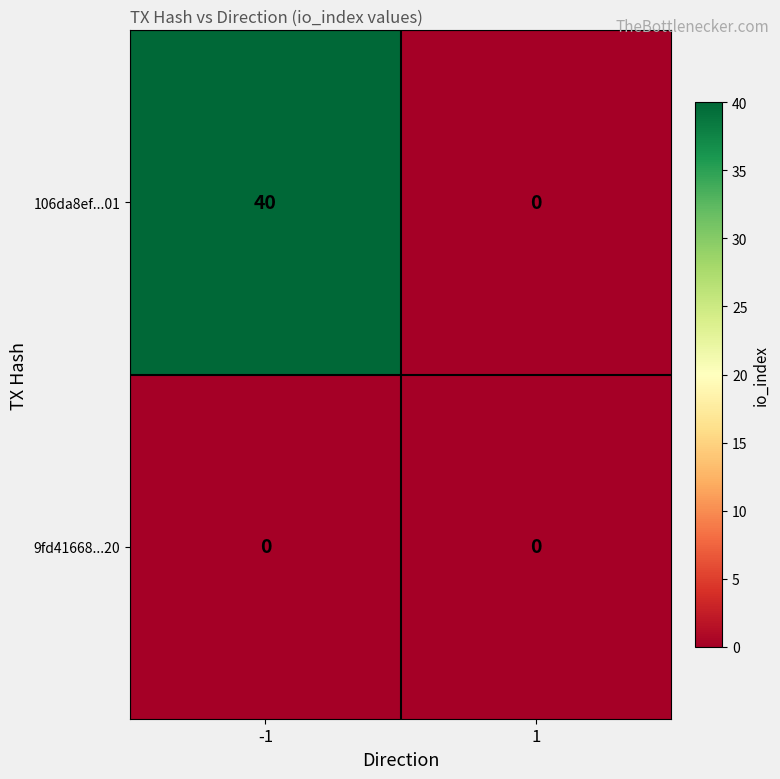

Which label corresponds to the largest value in the chart?

-1